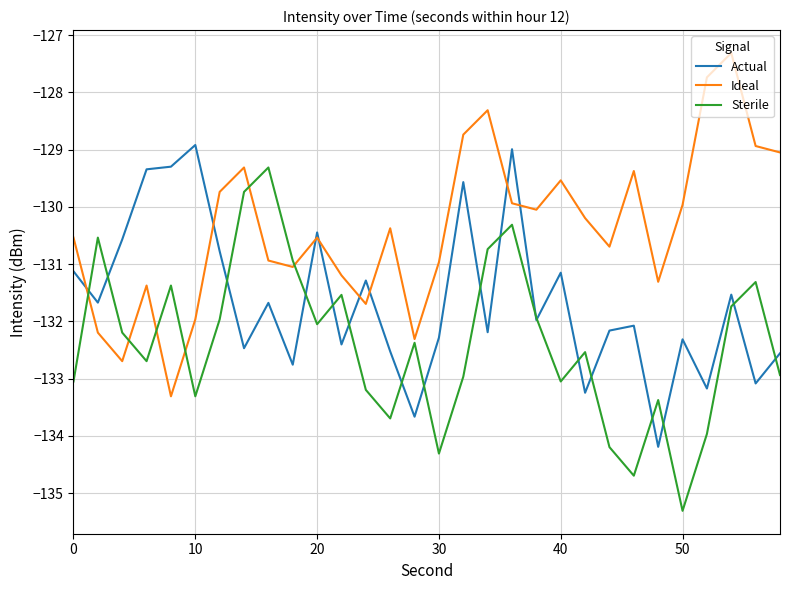

Which series ends up on top after the final intersection of Ideal and Actual?

Ideal